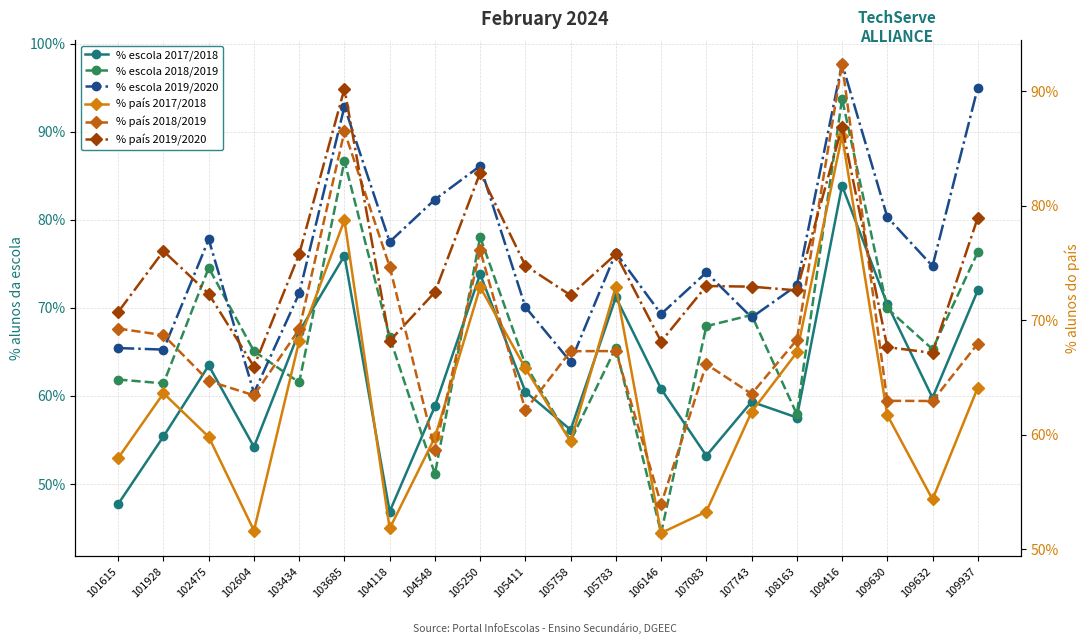

What is the approximate value of % país 2018/2019 at 101615?

0.7